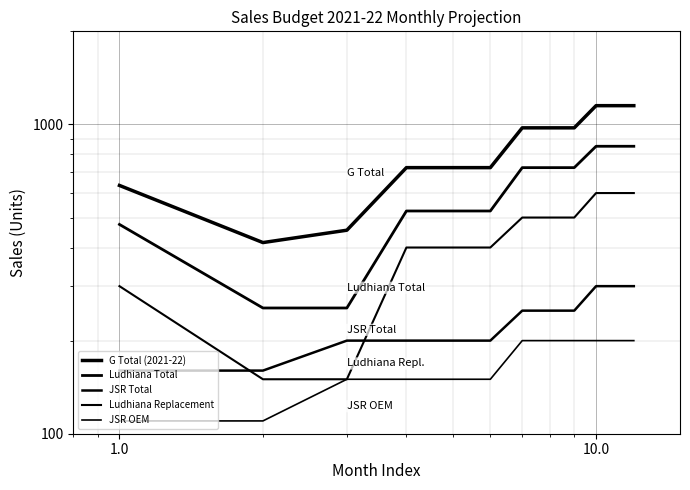

Reading right to left, extract all data points from this chart.

G Total (2021-22): 1150	1150	1150	975	975	975	725	725	725	455	415	635
Ludhiana Total: 850	850	850	725	725	725	525	525	525	255	255	475
JSR Total: 300	300	300	250	250	250	200	200	200	200	160	160
Ludhiana Replacement: 600	600	600	500	500	500	400	400	400	150	150	300
JSR OEM: 200	200	200	200	200	200	150	150	150	150	110	110